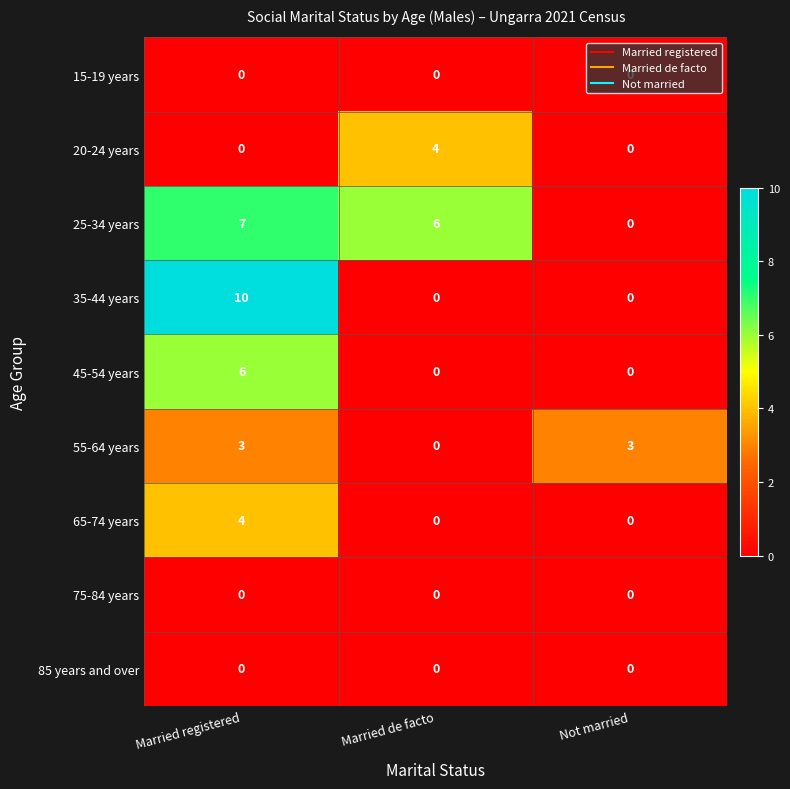

Is the value of 25-34 years at Married registered greater than the value of 35-44 years at Married registered?

No